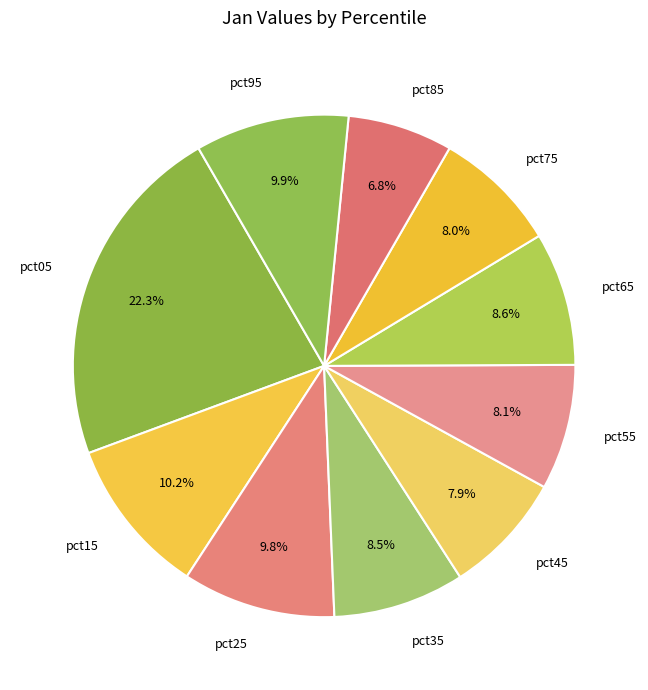

Count the number of slices in the pie.

10